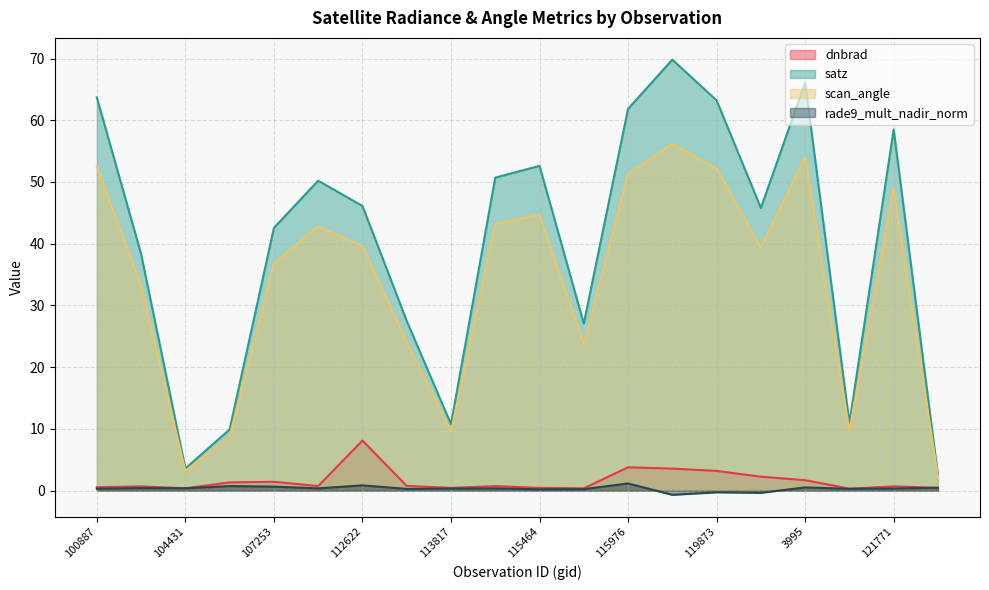

Reading left to right, extract all data points from this chart.

dnbrad: 100887=0.6	104315=0.7	104431=0.4	107081=1.3	107253=1.4	109184=0.7	112622=8.1	113644=0.8	113817=0.4	115226=0.7	115464=0.4	115591=0.4	115976=3.8	3797=3.6	119873=3.2	120041=2.3	3995=1.7	121249=0.3	121771=0.7	122118=0.5
satz: 100887=63.7	104315=38.3	104431=3.6	107081=9.9	107253=42.6	109184=50.2	112622=46.1	113644=27.5	113817=10.8	115226=50.7	115464=52.6	115591=27.1	115976=61.8	3797=69.8	119873=63.2	120041=45.8	3995=66.1	121249=10.9	121771=58.5	122118=2.5
scan_angle: 100887=52.5	104315=33.3	104431=3.2	107081=8.8	107253=36.8	109184=42.8	112622=39.6	113644=24.1	113817=9.5	115226=43.2	115464=44.7	115591=23.7	115976=51.3	3797=56.2	119873=52.2	120041=39.4	3995=54.0	121249=9.7	121771=49.0	122118=2.2
rade9_mult_nadir_norm: 100887=0.3	104315=0.4	104431=0.4	107081=0.7	107253=0.6	109184=0.4	112622=0.9	113644=0.3	113817=0.3	115226=0.4	115464=0.2	115591=0.2	115976=1.2	3797=-0.7	119873=-0.3	120041=-0.4	3995=0.5	121249=0.3	121771=0.4	122118=0.5